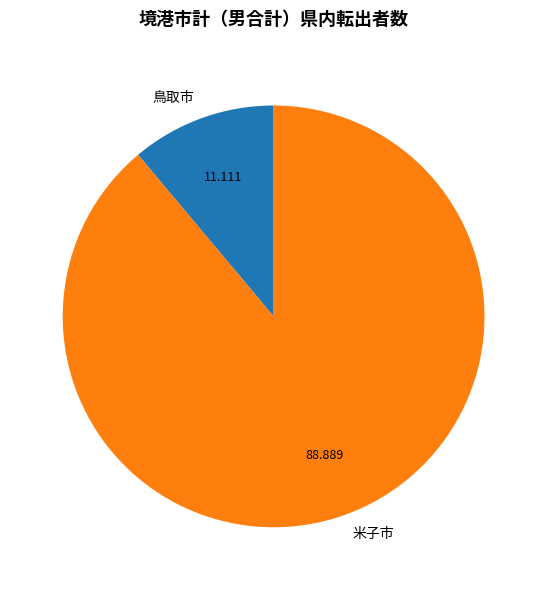

How many segments does this pie chart have?

2